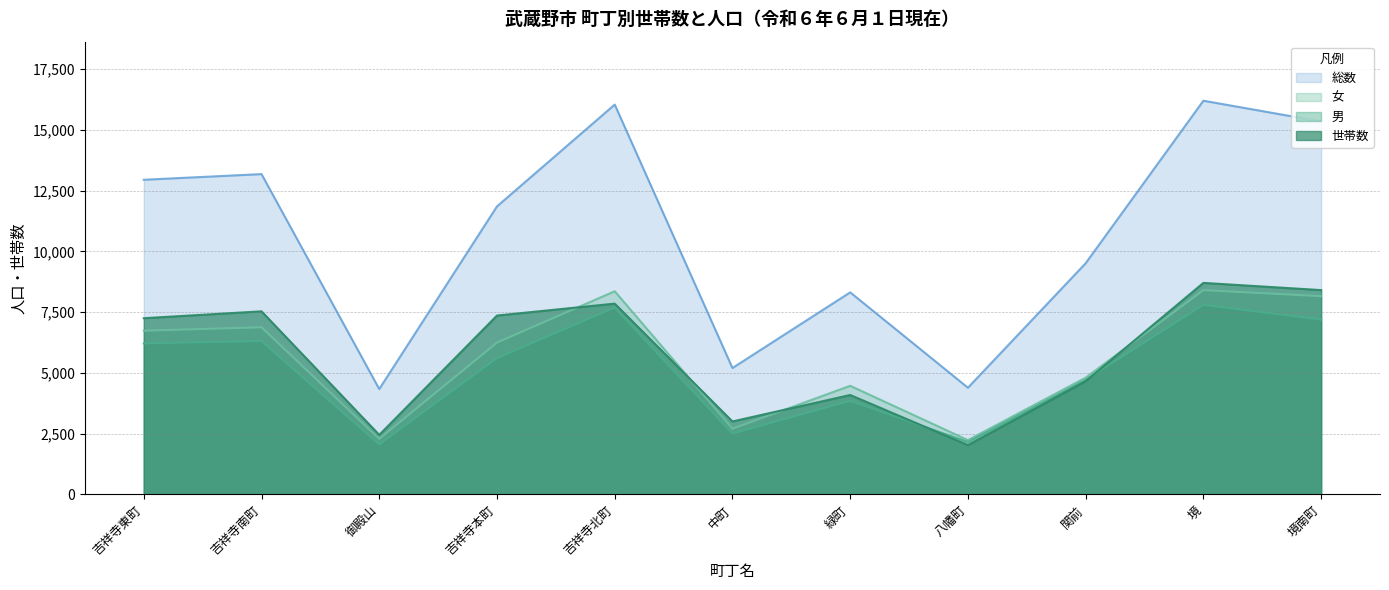

At which label is 男 closest to 4924?

関前